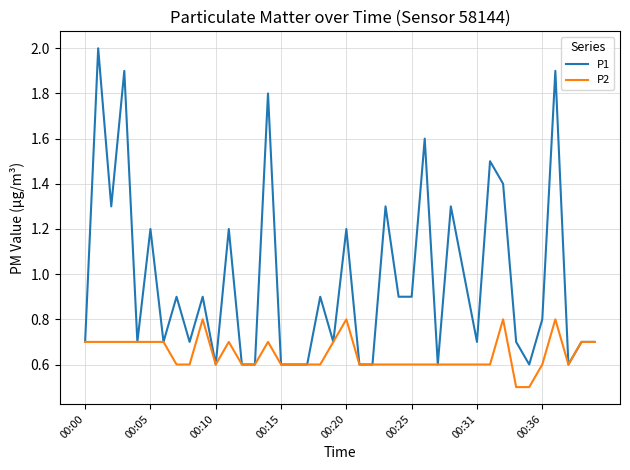

Which series has the largest total across all categories?

P1